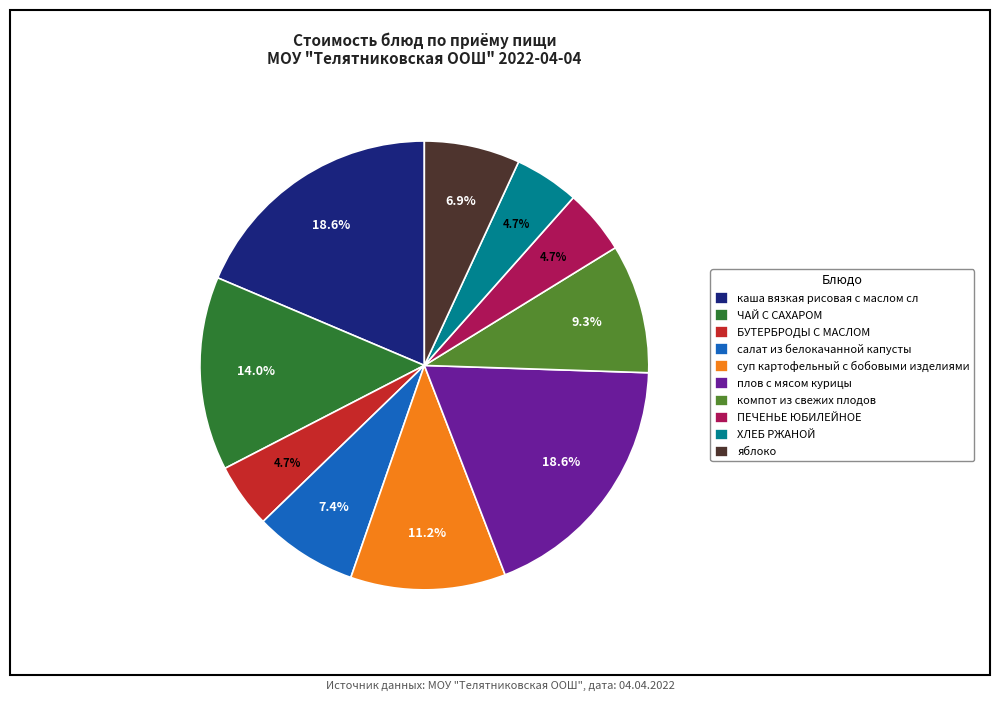

How many slices are in this pie chart?

10